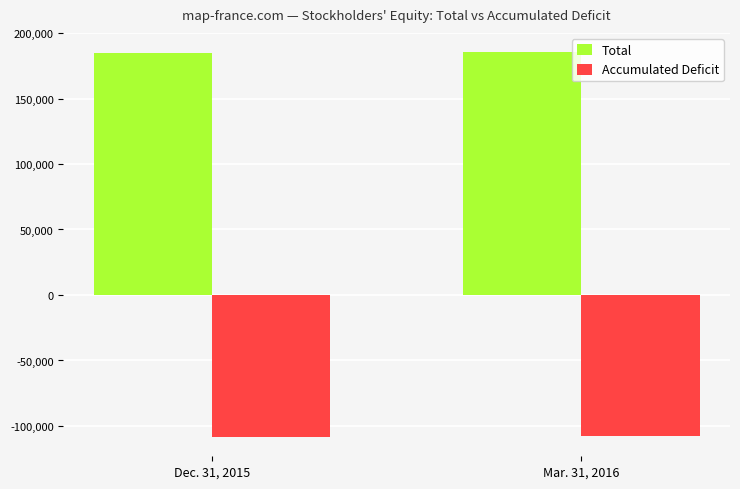

How many categories are shown in the chart?

2